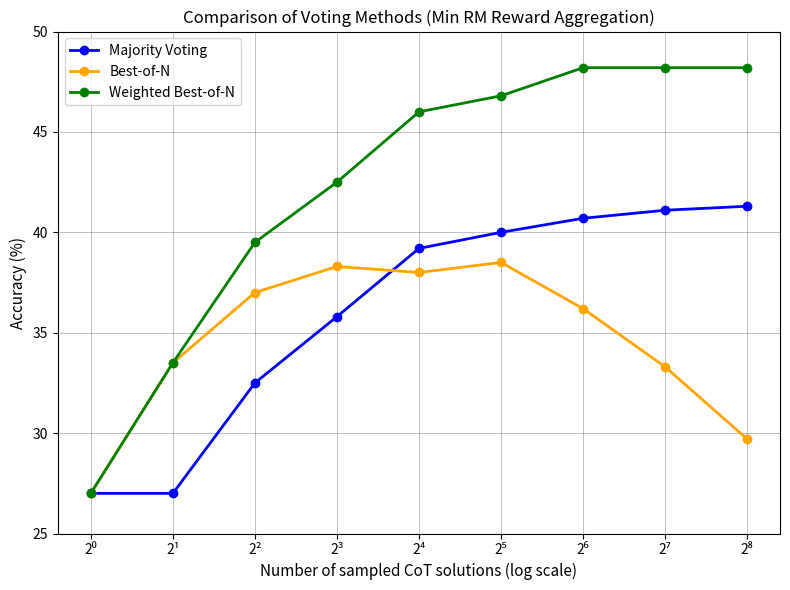

What is the minimum value for Majority Voting?

27.0